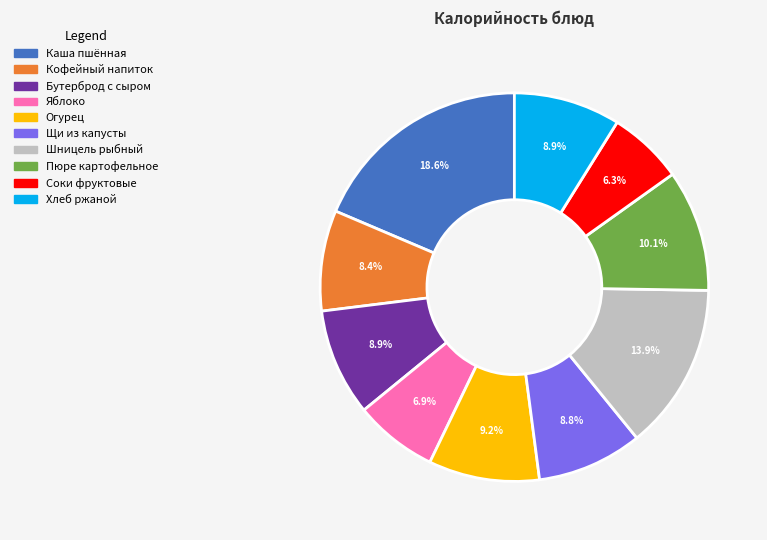

Which category has the biggest portion of the pie?

Каша пшённая